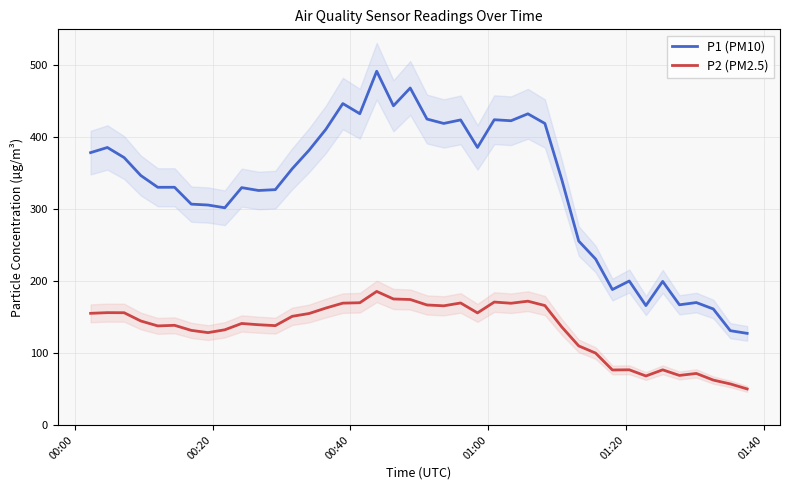

What is the average value of the P2 (PM2.5) series?

133.4